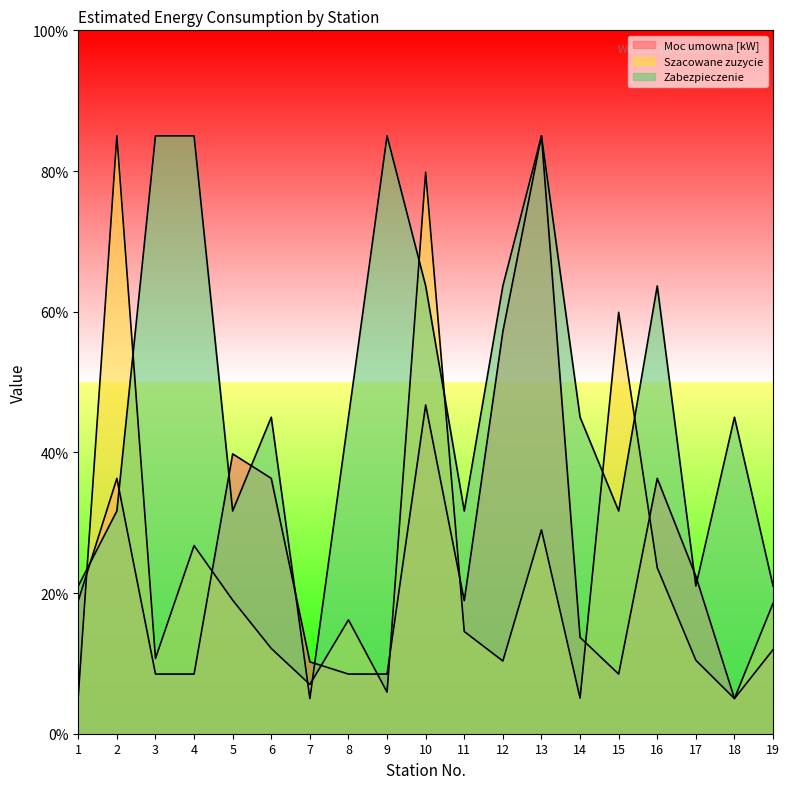

Is it true that Moc umowna [kW] equals 10.2 at 7?

True